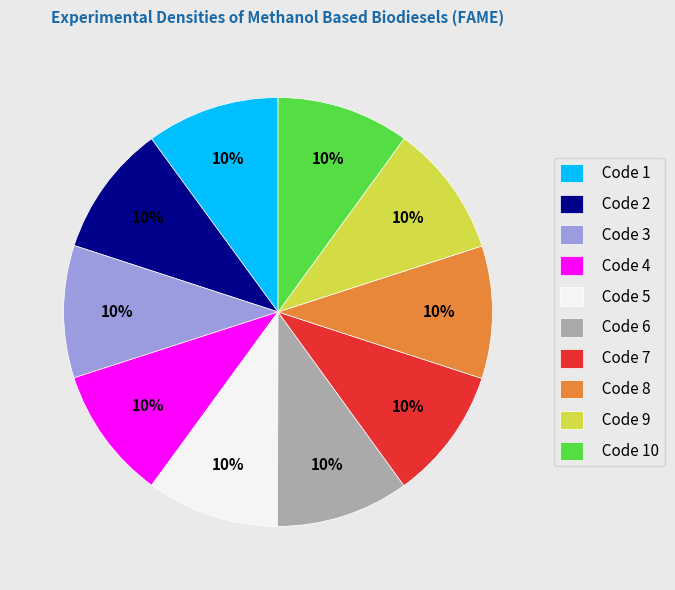

Is there a majority slice in this chart?

No